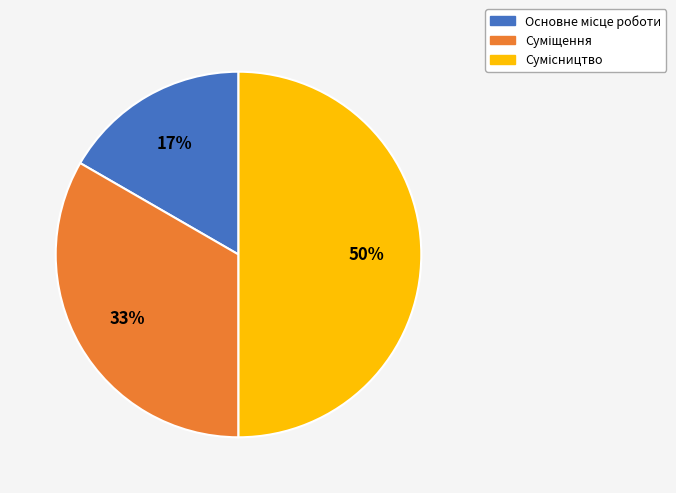

To the nearest percent, what percentage of the pie is Основне місце роботи?

17%